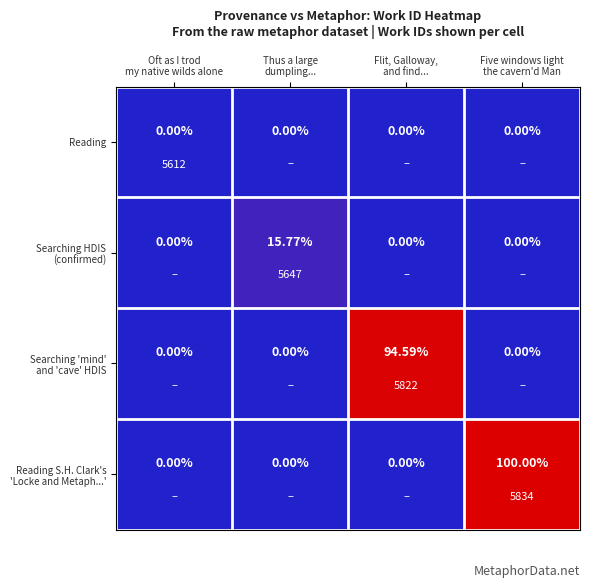

What is the greatest value displayed?

5834